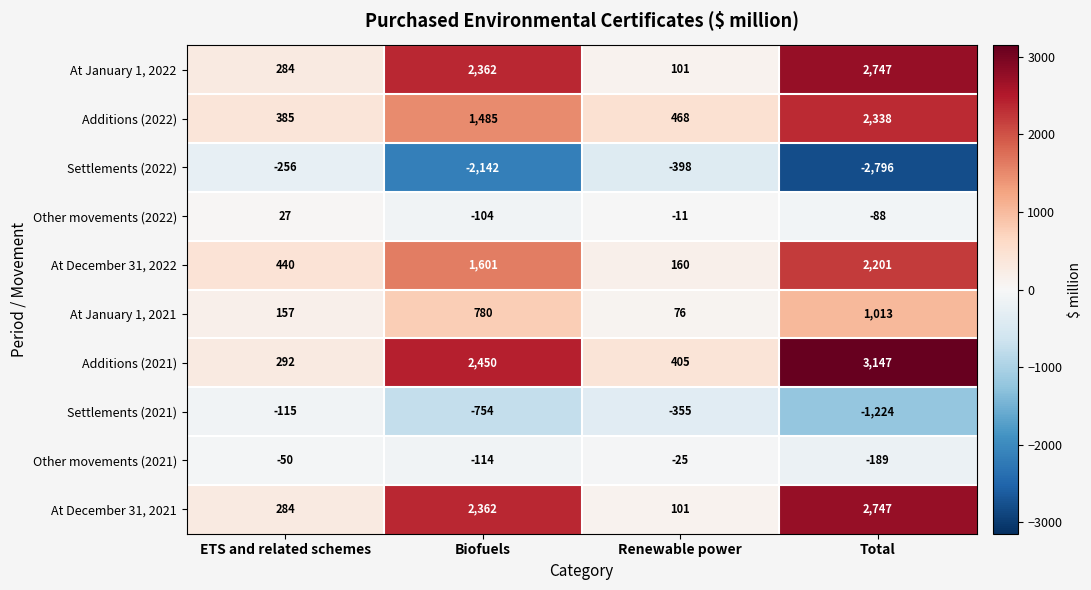

List the labels in order of At December 31, 2022 value, largest first.

Total, Biofuels, ETS and related schemes, Renewable power